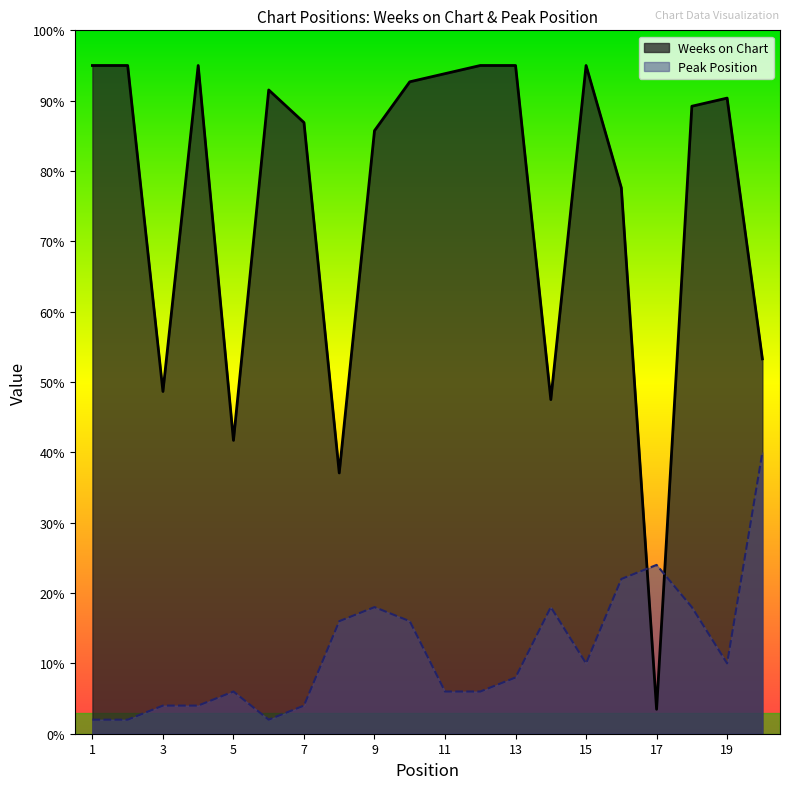

The value of Peak Position at 15 is 10.0. True or false?

True